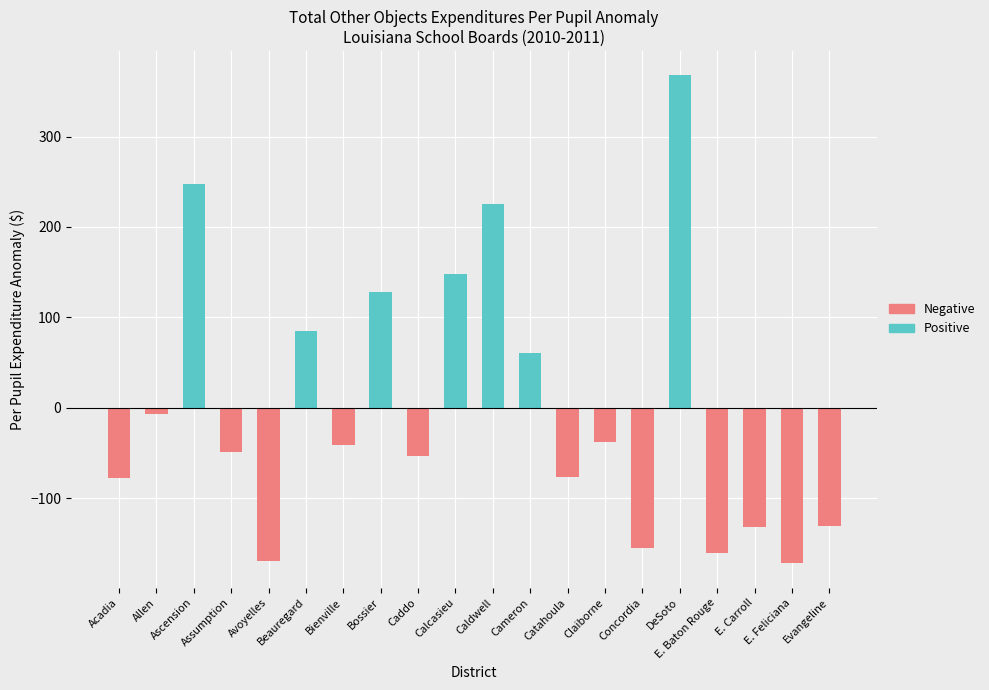

Which series has the largest total across all categories?

Positive